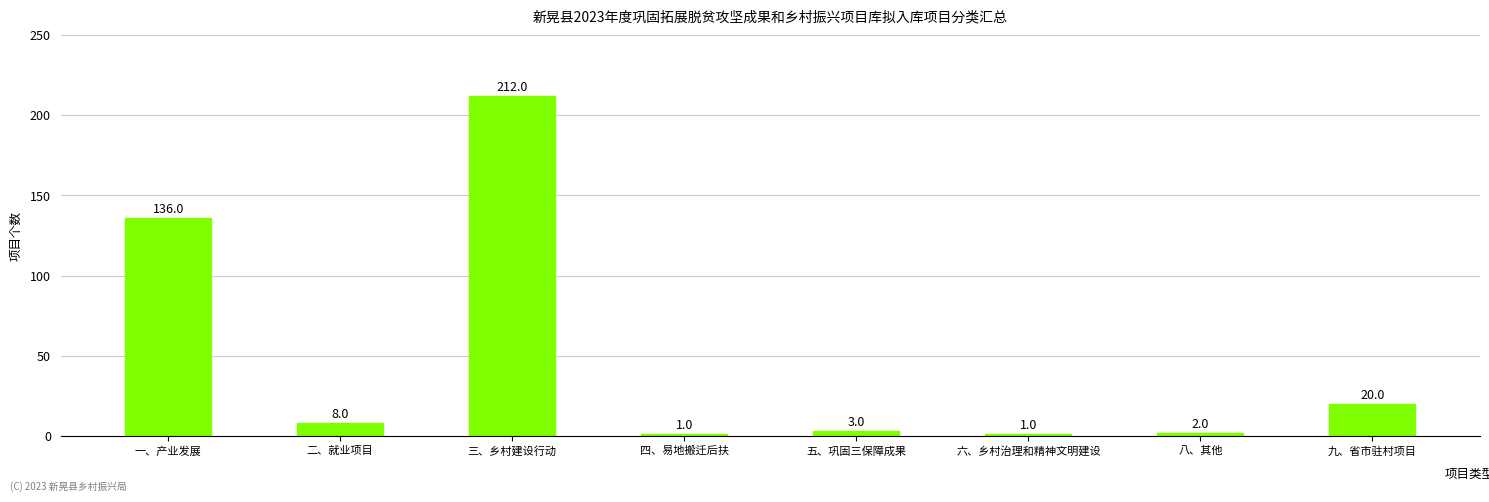

Is it true that the value at 六、乡村治理和精神文明建设 is 1?

True